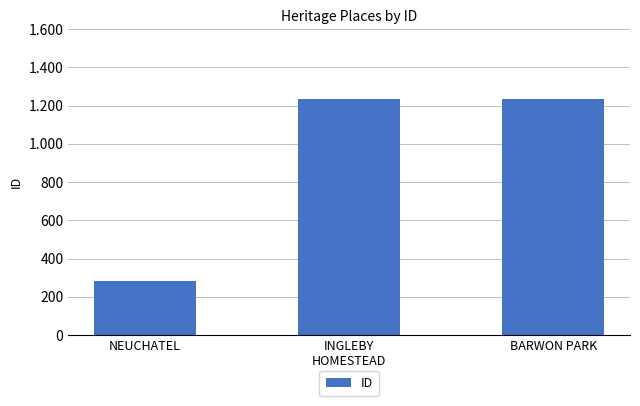

Where does the data first go above 1233?

BARWON PARK